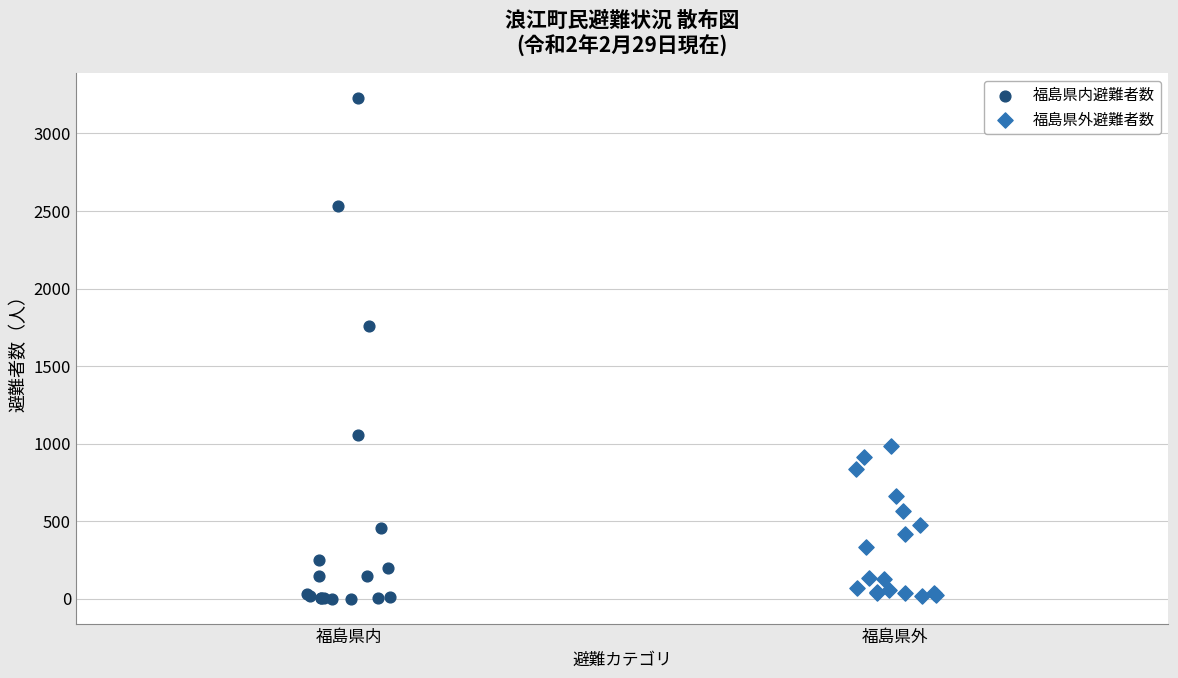

Which series has the largest Y range (max minus min)?

福島県内避難者数